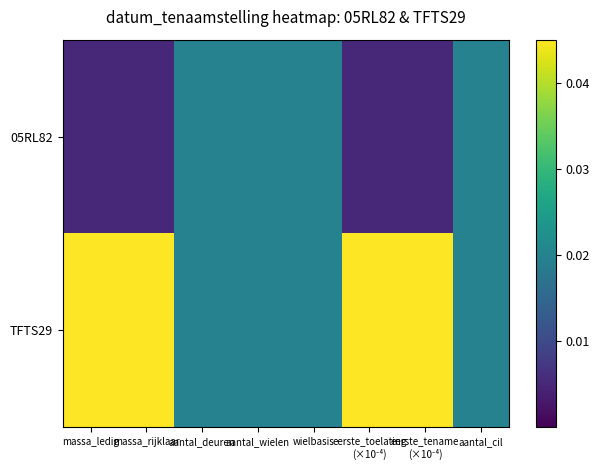

At how many categories does at least one series exceed 0?

8